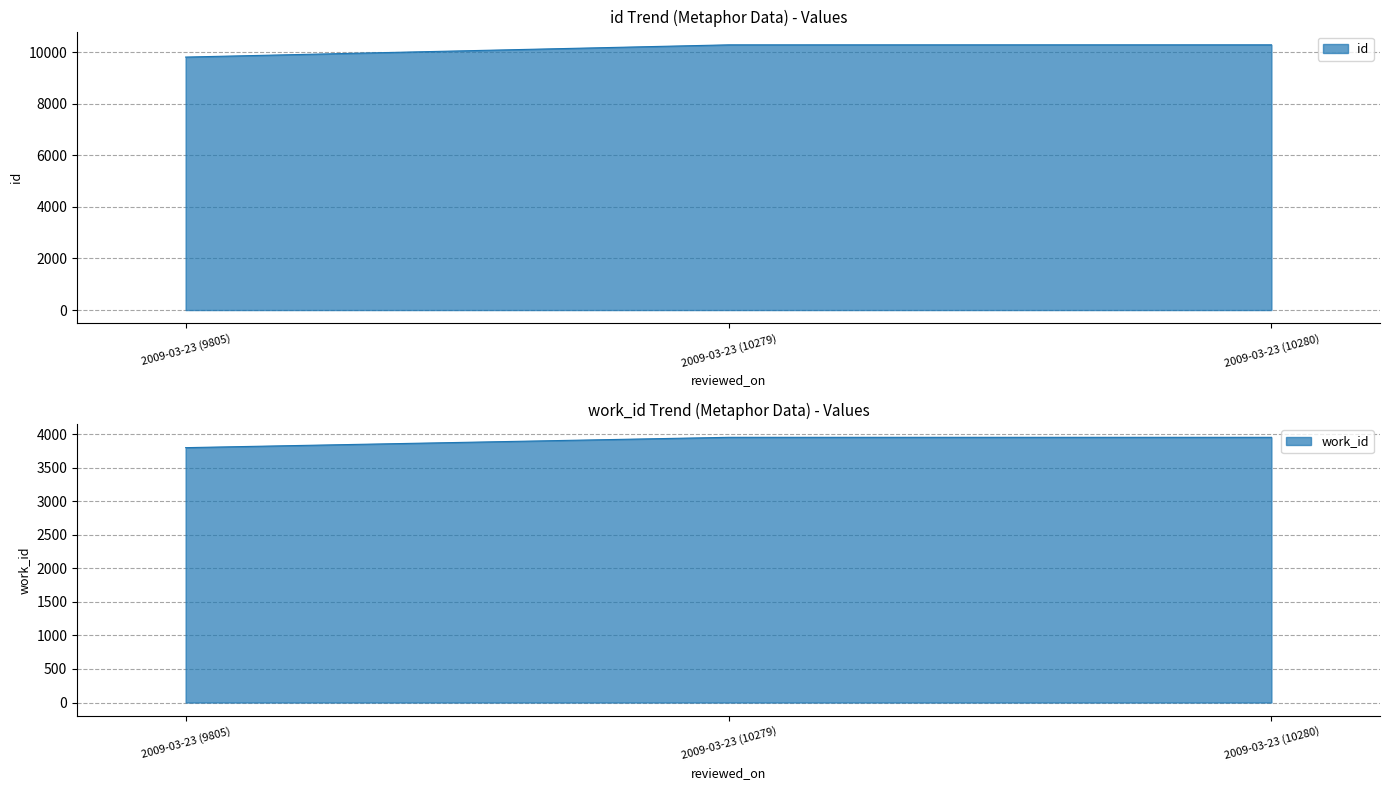

Where is id nearest to the value 10042?

2009-03-23 (9805)